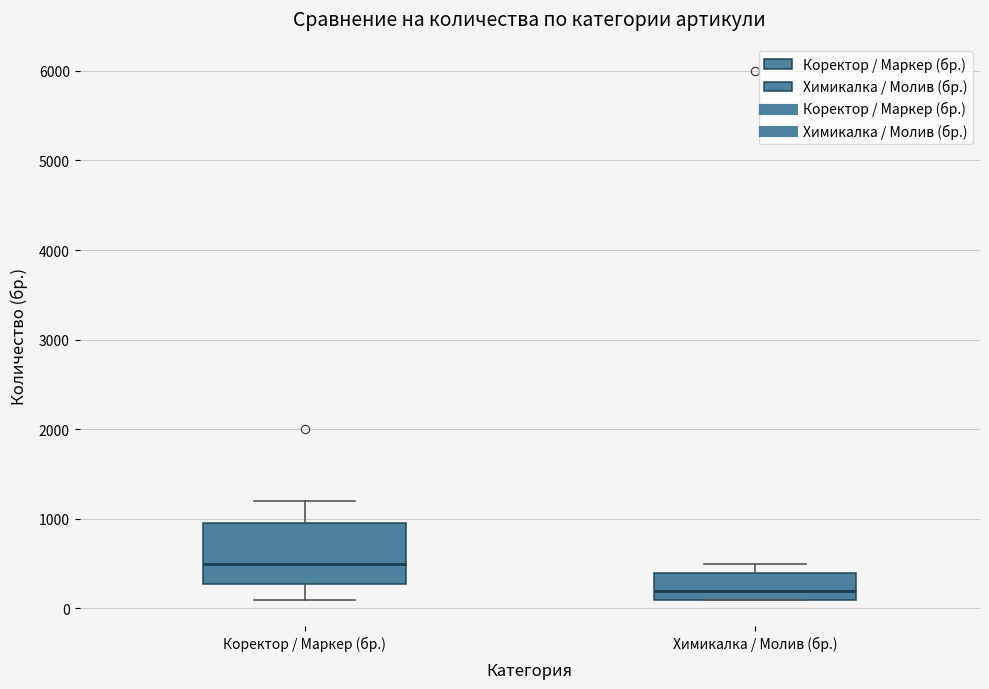

Where does the upper whisker of the box for Коректор / Маркер (бр.) end on the y-axis? The values are not printed on the chart, so give them approximately, as read against the axis.

1200